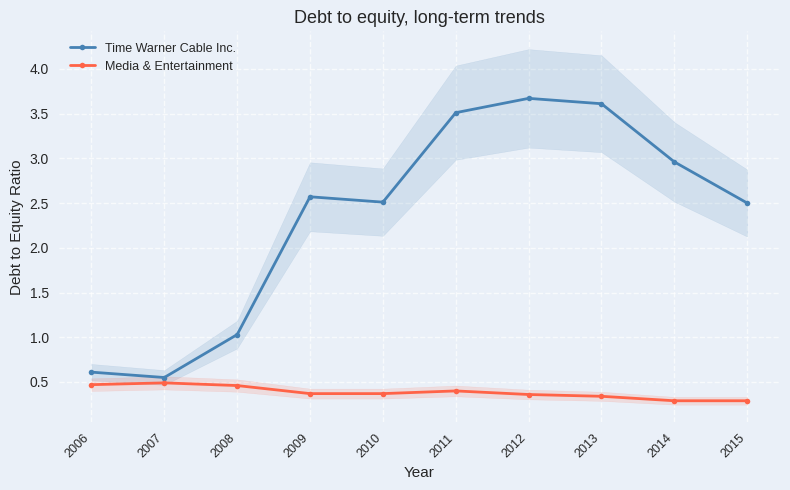

Between 2010 and 2008, which is larger?

2010